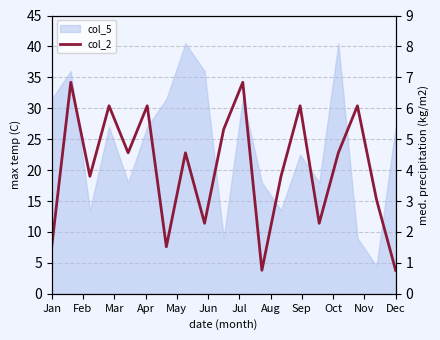

The value at 15 is 35.4. True or false?

False